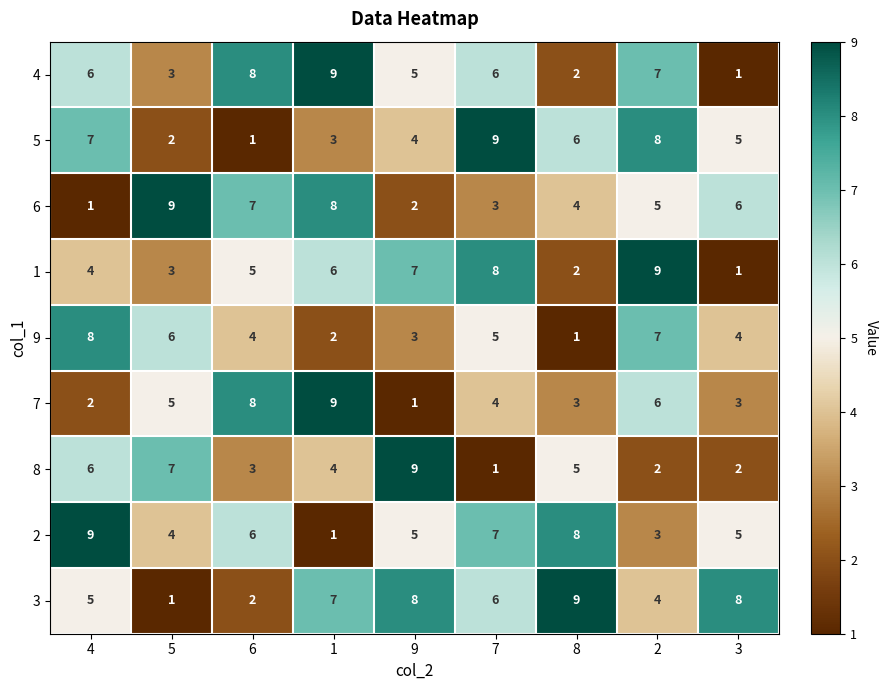

What is the spread (max minus min) of values at 8?

8